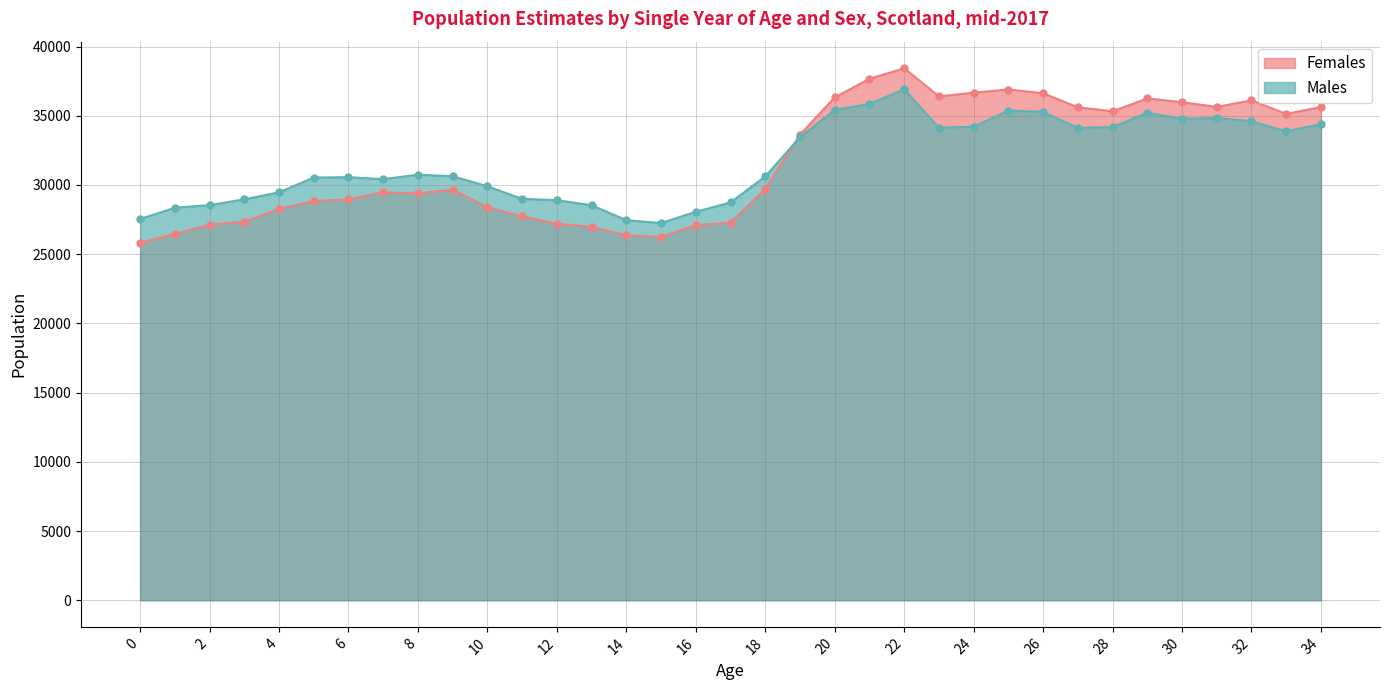

What is the sum of all Males values?

1110877